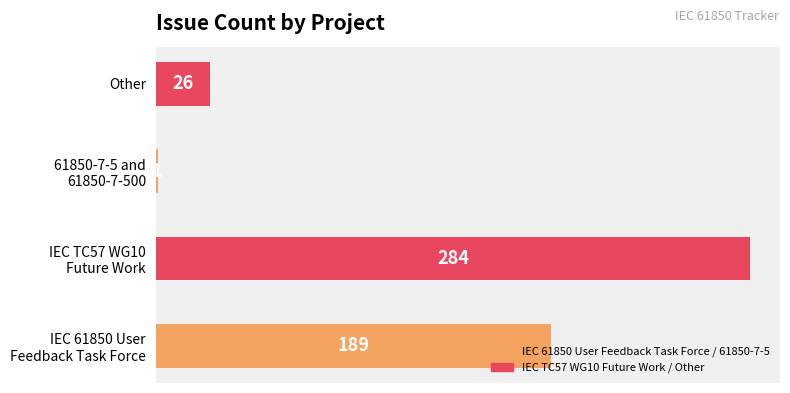

Does the chart contain stacked bars?

No